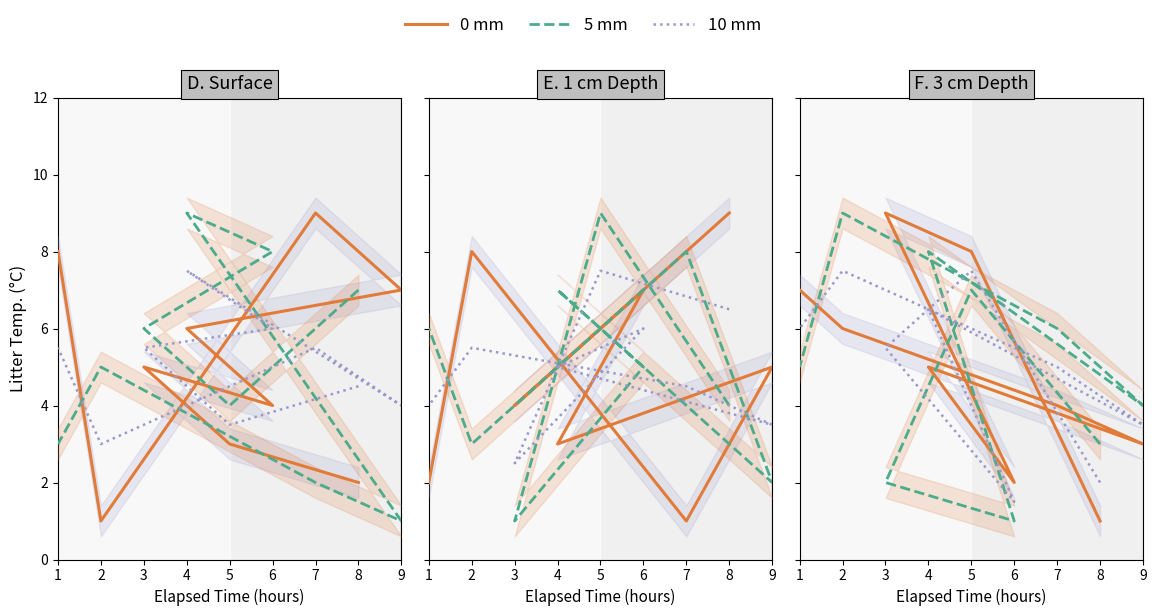

Where do 0 mm and 10 mm first cross each other?

8 and 5